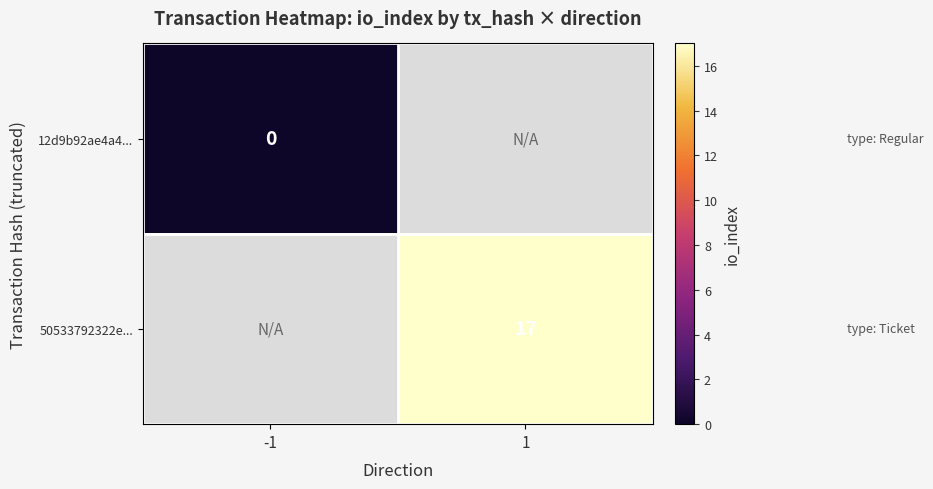

Which series has the largest range (max minus min)?

50533792322e...